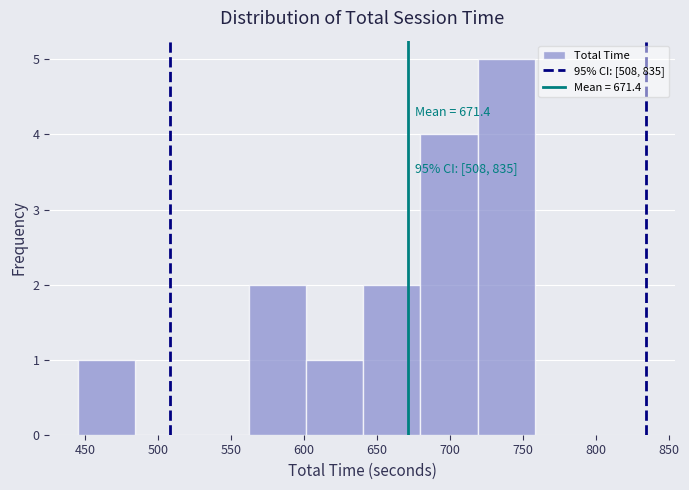

Over which range of the x-axis is the bar tallest?

720 to 760